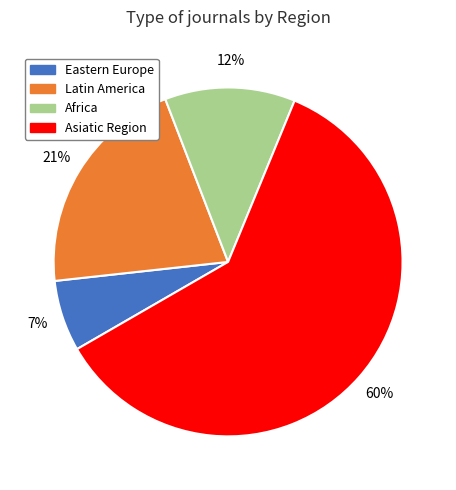

Is there a majority slice in this chart?

Yes